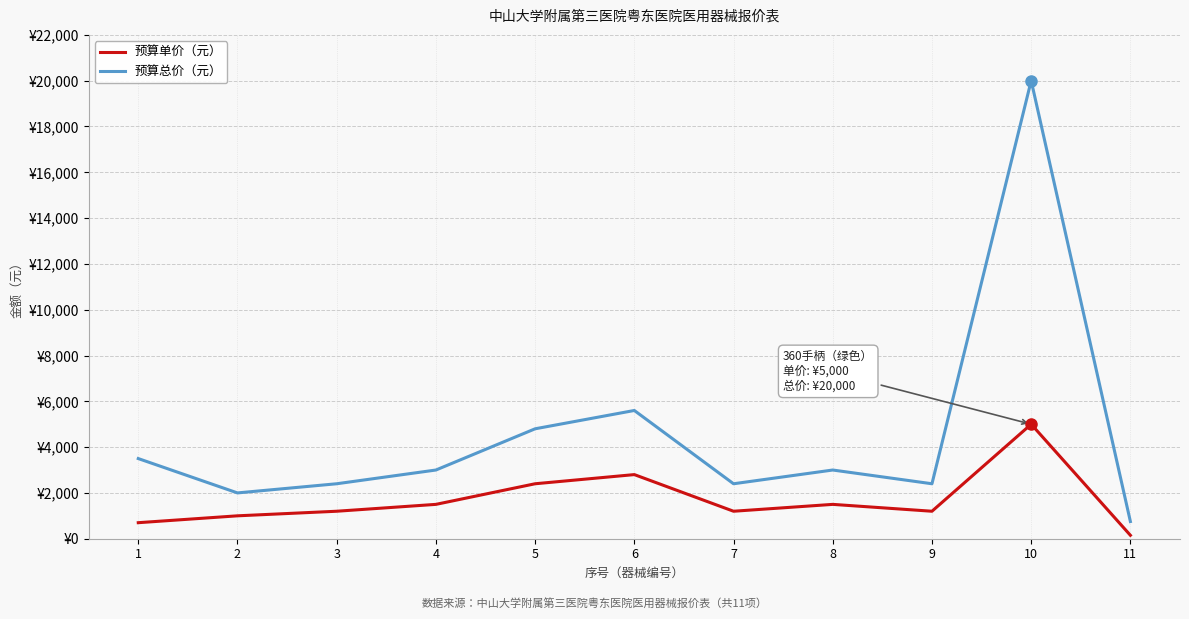

What is the total value across all series at 2?

3000